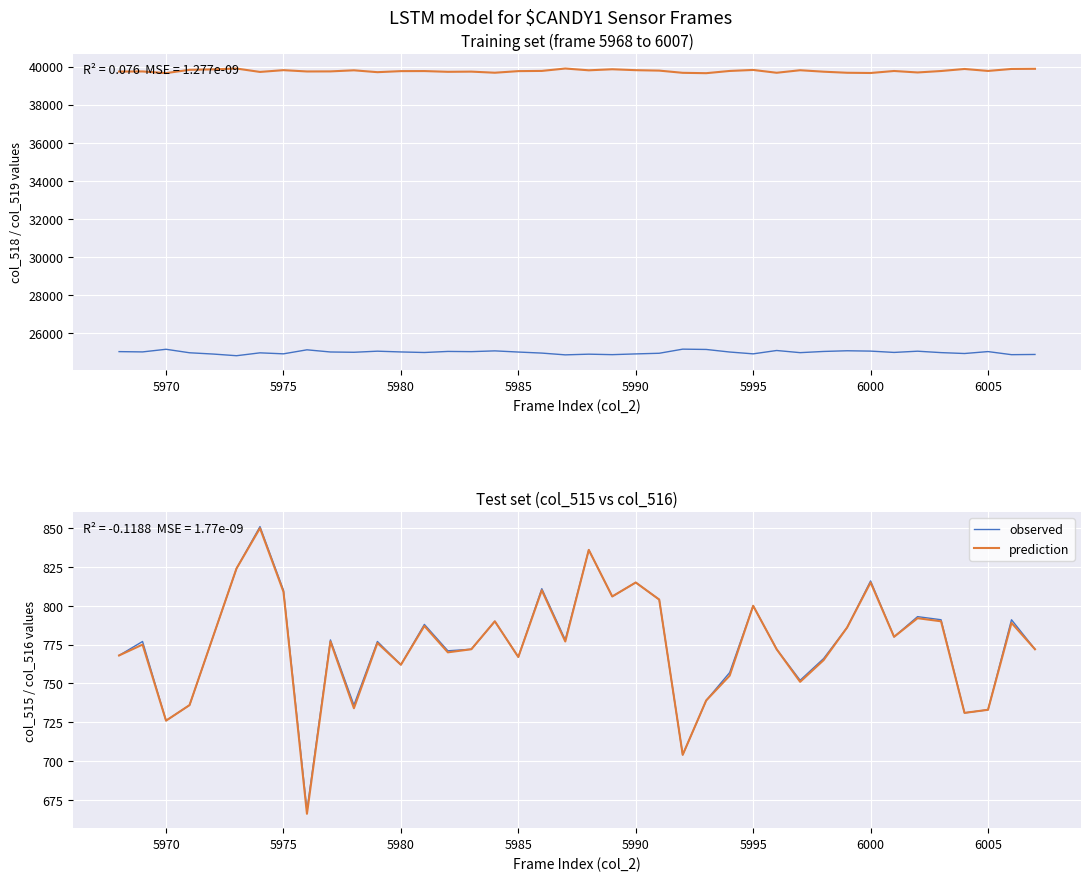

How many lines are shown in the chart?

4